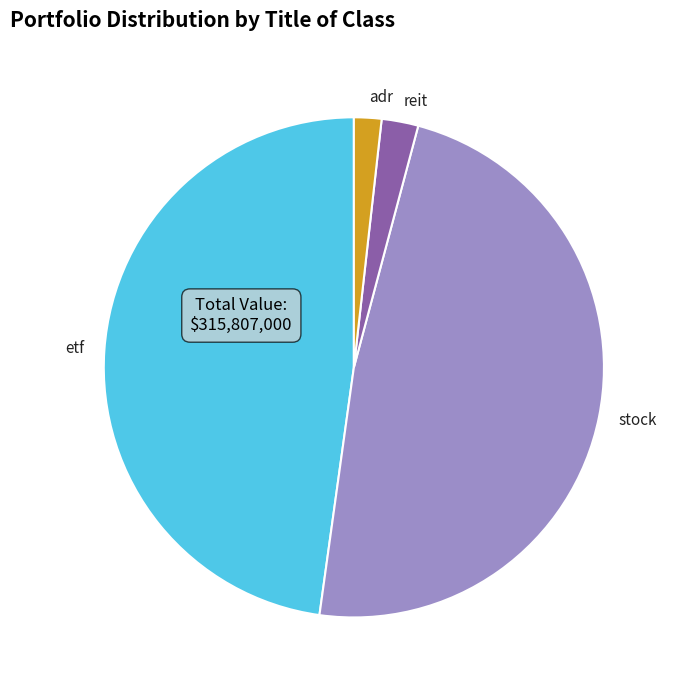

Which has a higher value, reit or stock?

stock